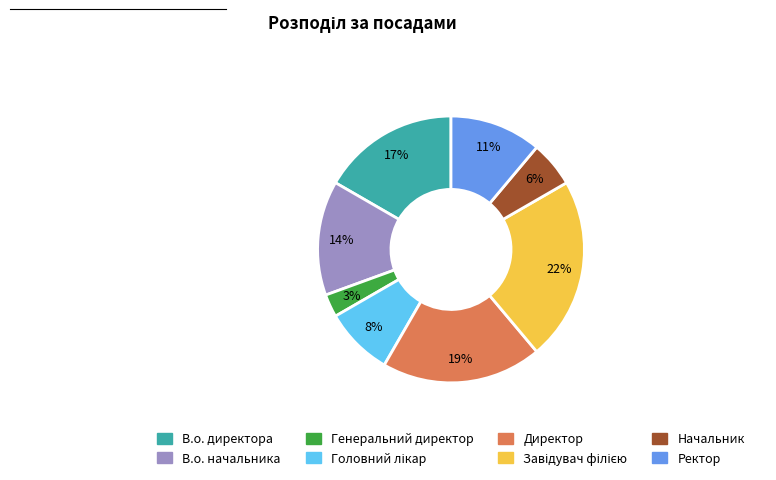

Is the sum of В.о. директора and Начальник greater than half?

No